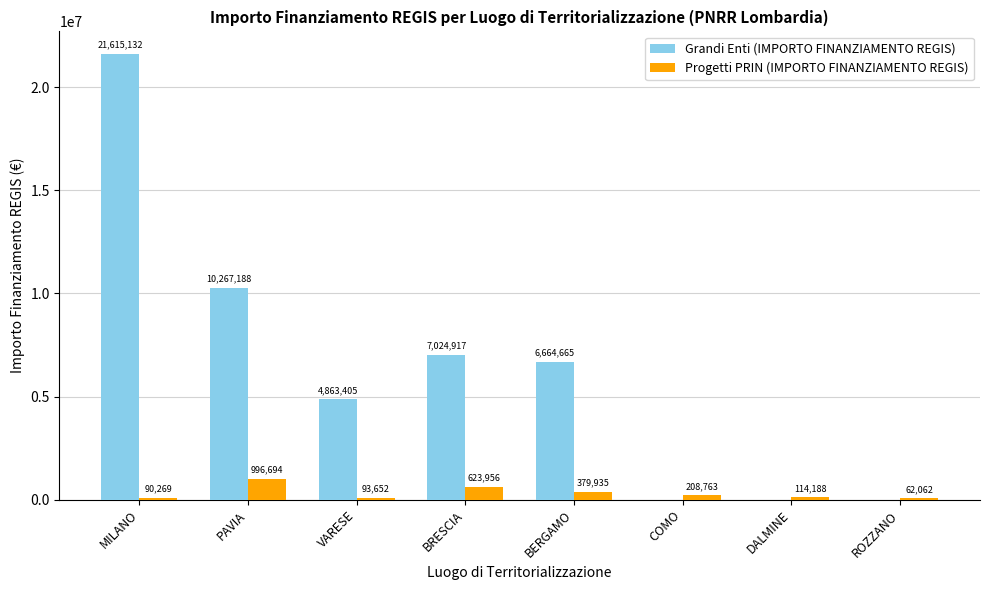

How many groups of bars are there?

8